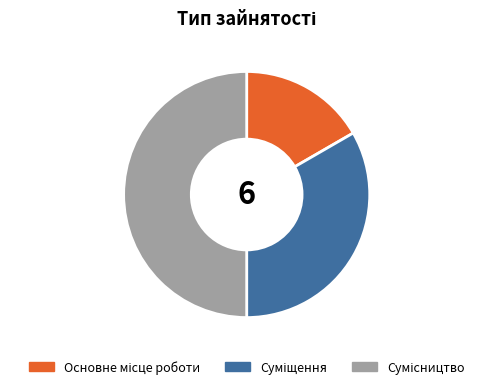

To the nearest percent, what percentage of the pie is Основне місце роботи?

17%